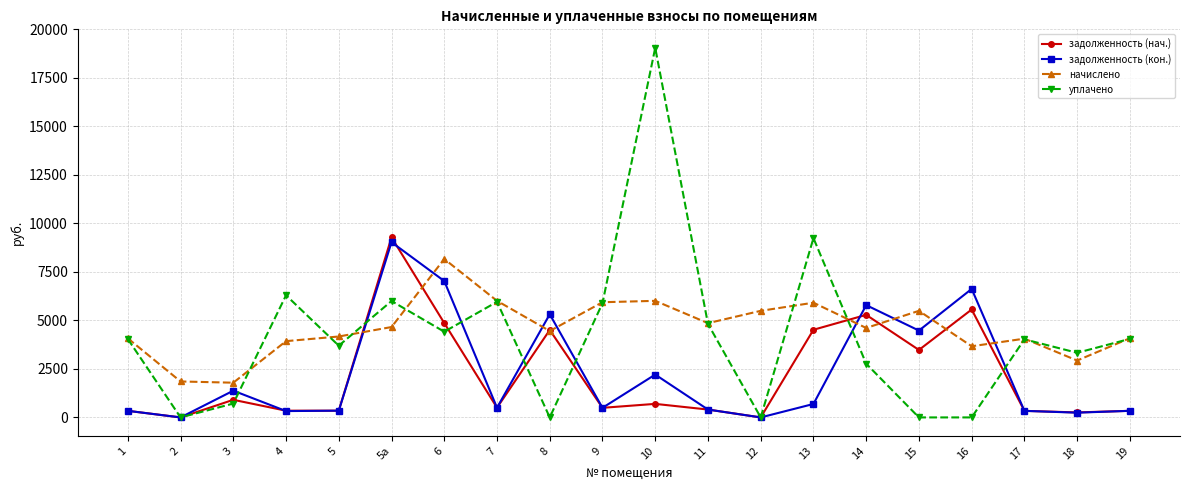

Read the начислено value at 6.

8167.8